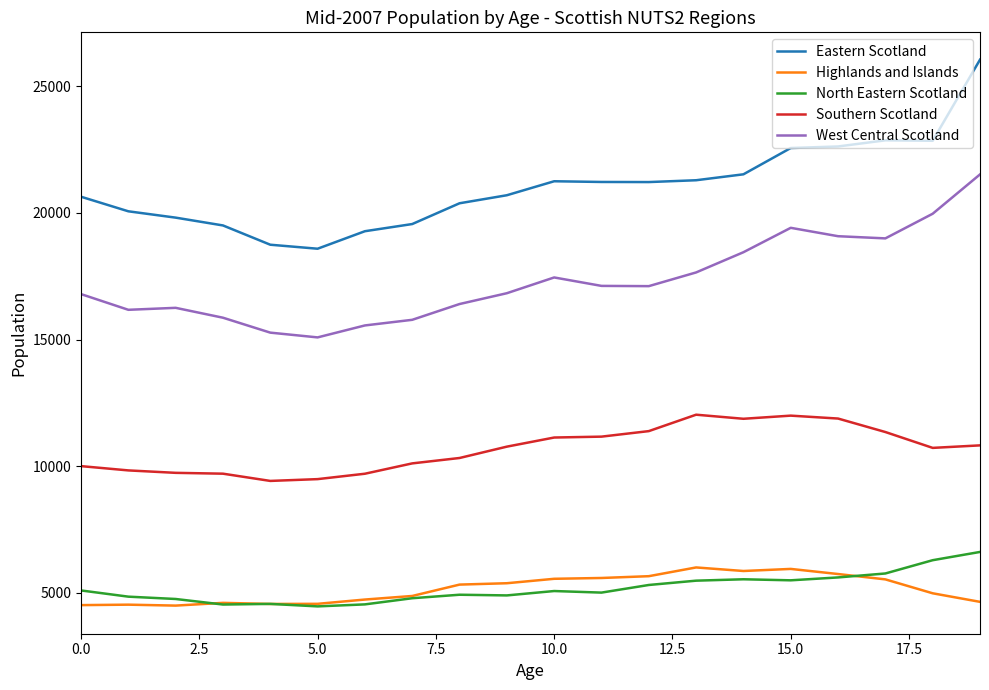

Is this an area chart (filled region under the line)?

No